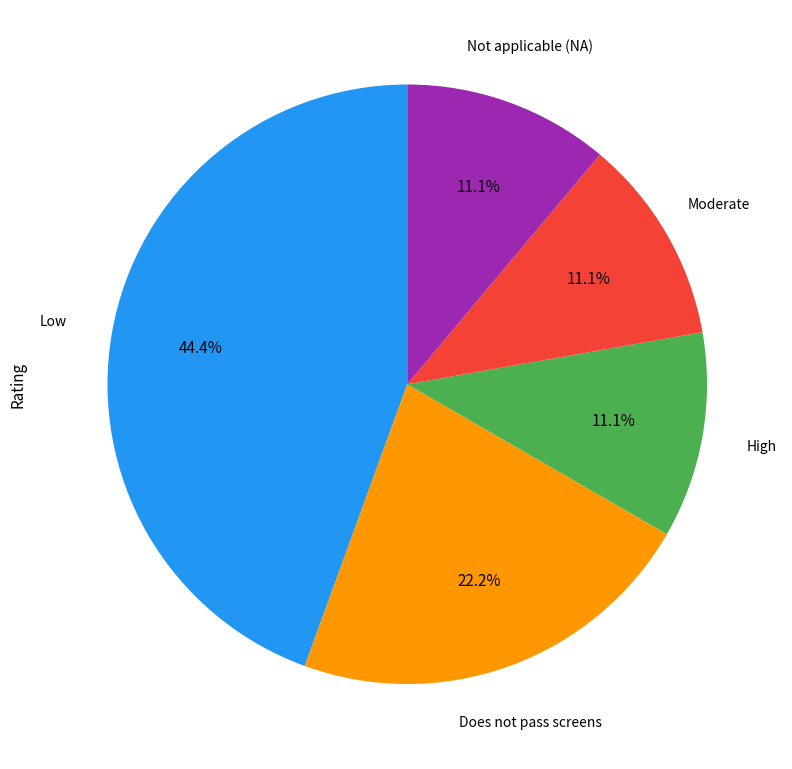

How many slices are in this pie chart?

5